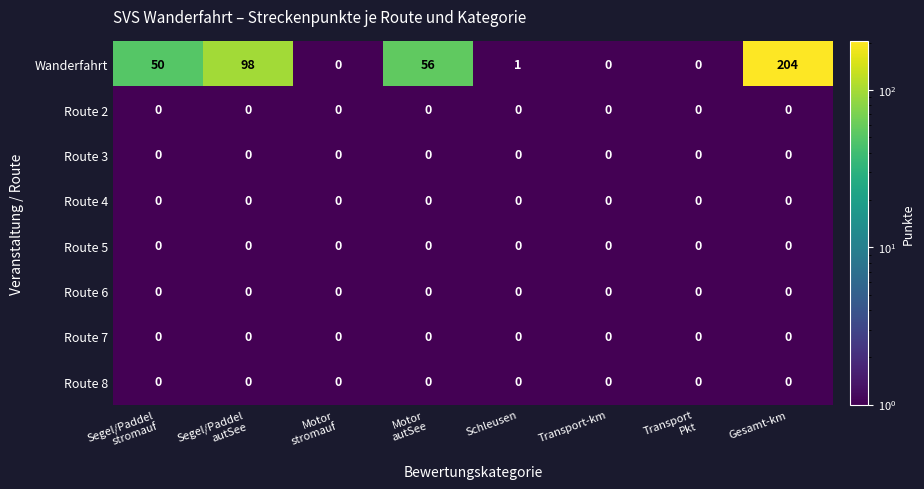

At which category does the chart reach its peak across all series?

Gesamt-km